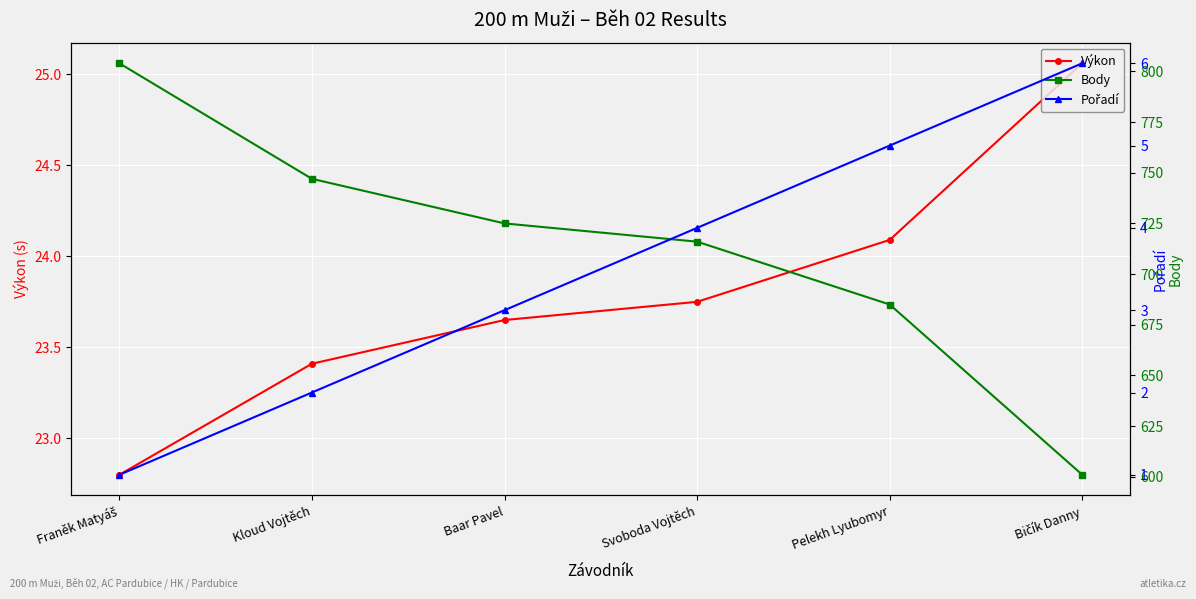

What is the difference between the maximum and minimum values in the Výkon series?

2.3